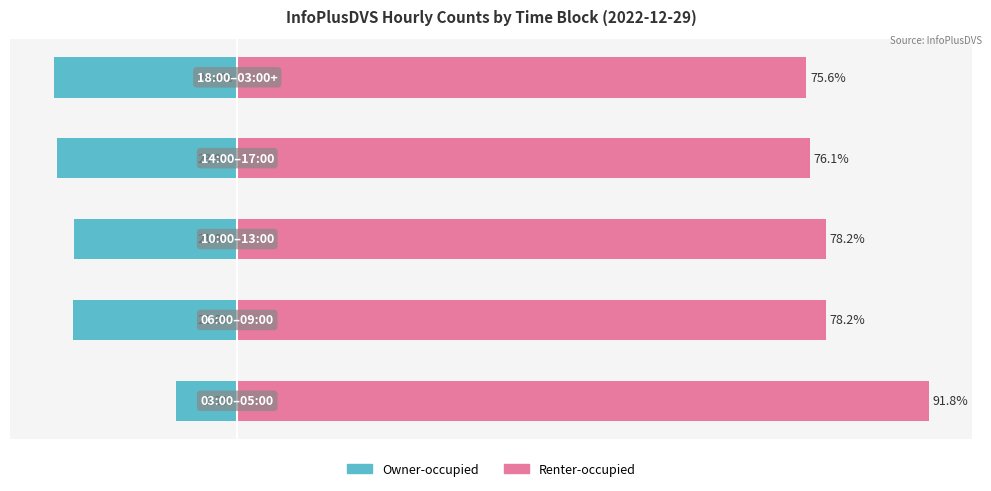

Reading left to right, what are all the values shown in this chart?

Owner-occupied: 0=-8.2	1=-21.8	2=-21.8	3=-23.9	4=-24.4
Renter-occupied: 0=91.8	1=78.2	2=78.2	3=76.1	4=75.6